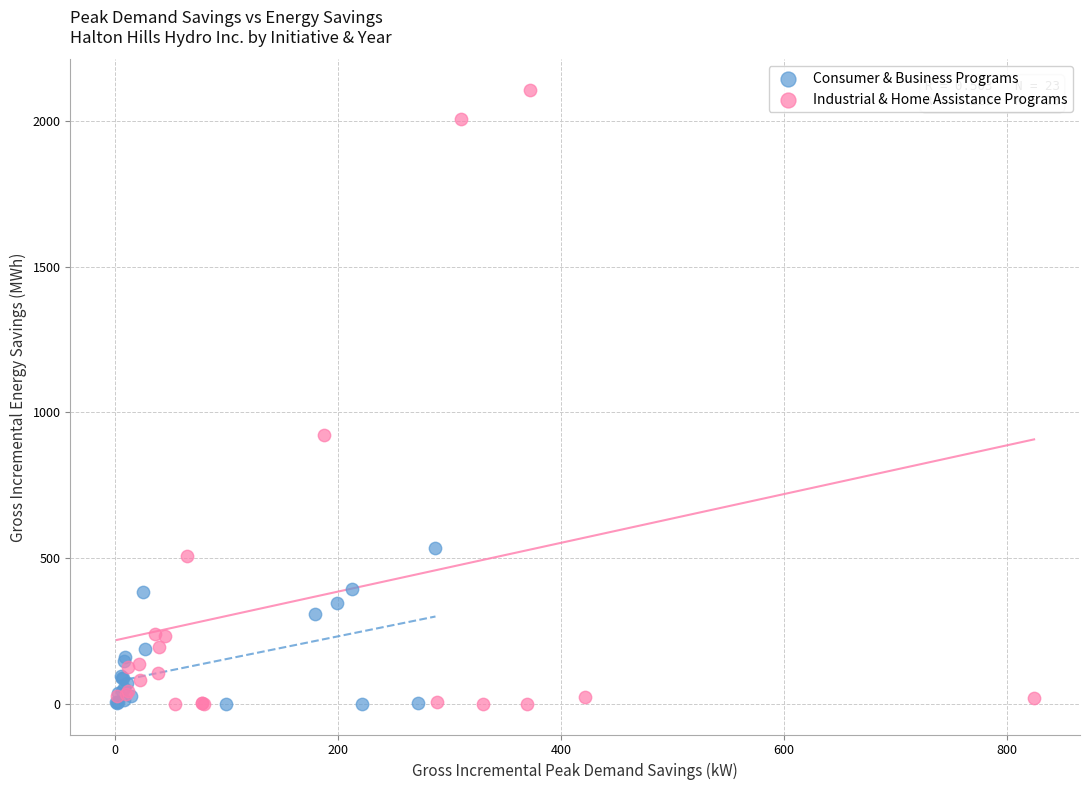

Which series has the widest spread of Y values?

Industrial & Home Assistance Programs